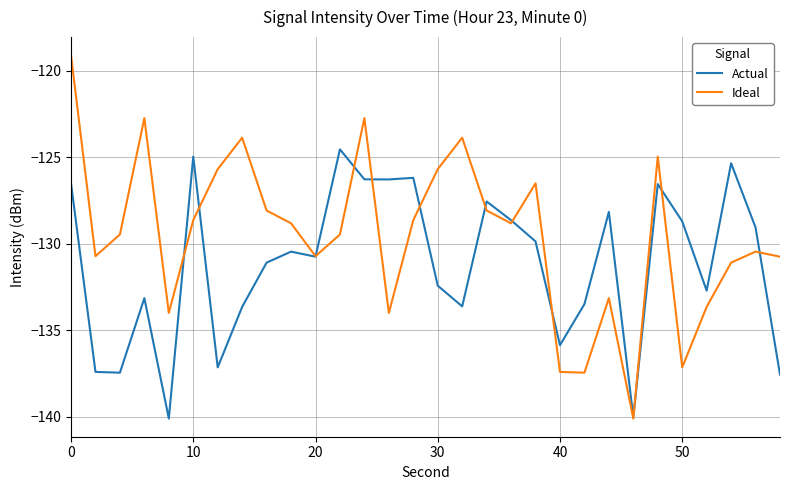

Does the chart display data point markers on the line(s)?

No